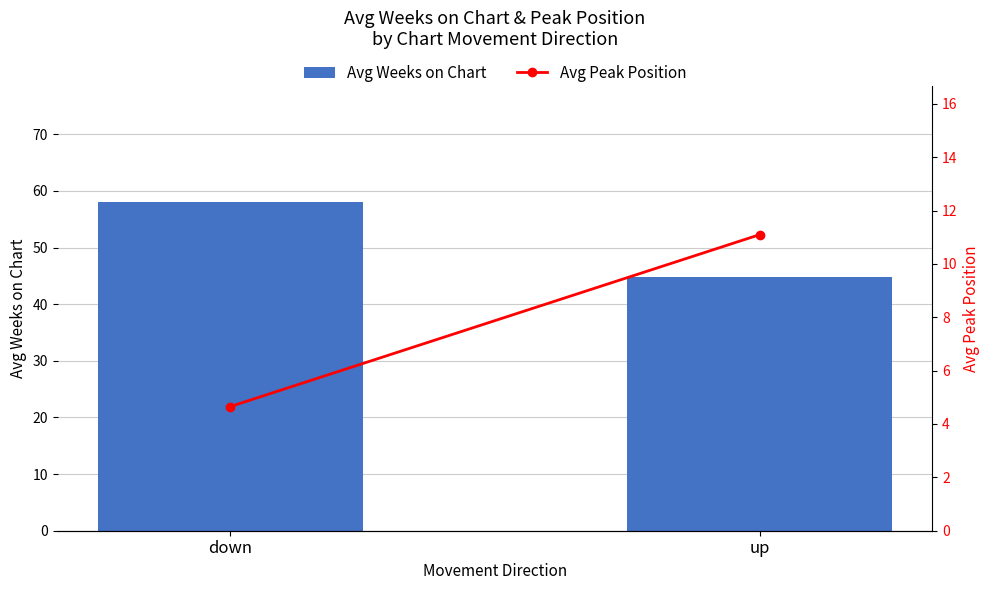

How many series are shown in this chart?

2